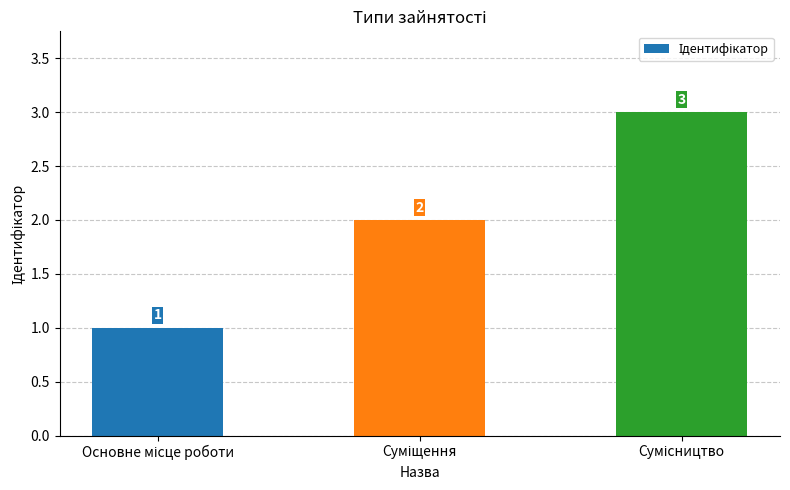

What is the value of the 3rd bar from the left?

3